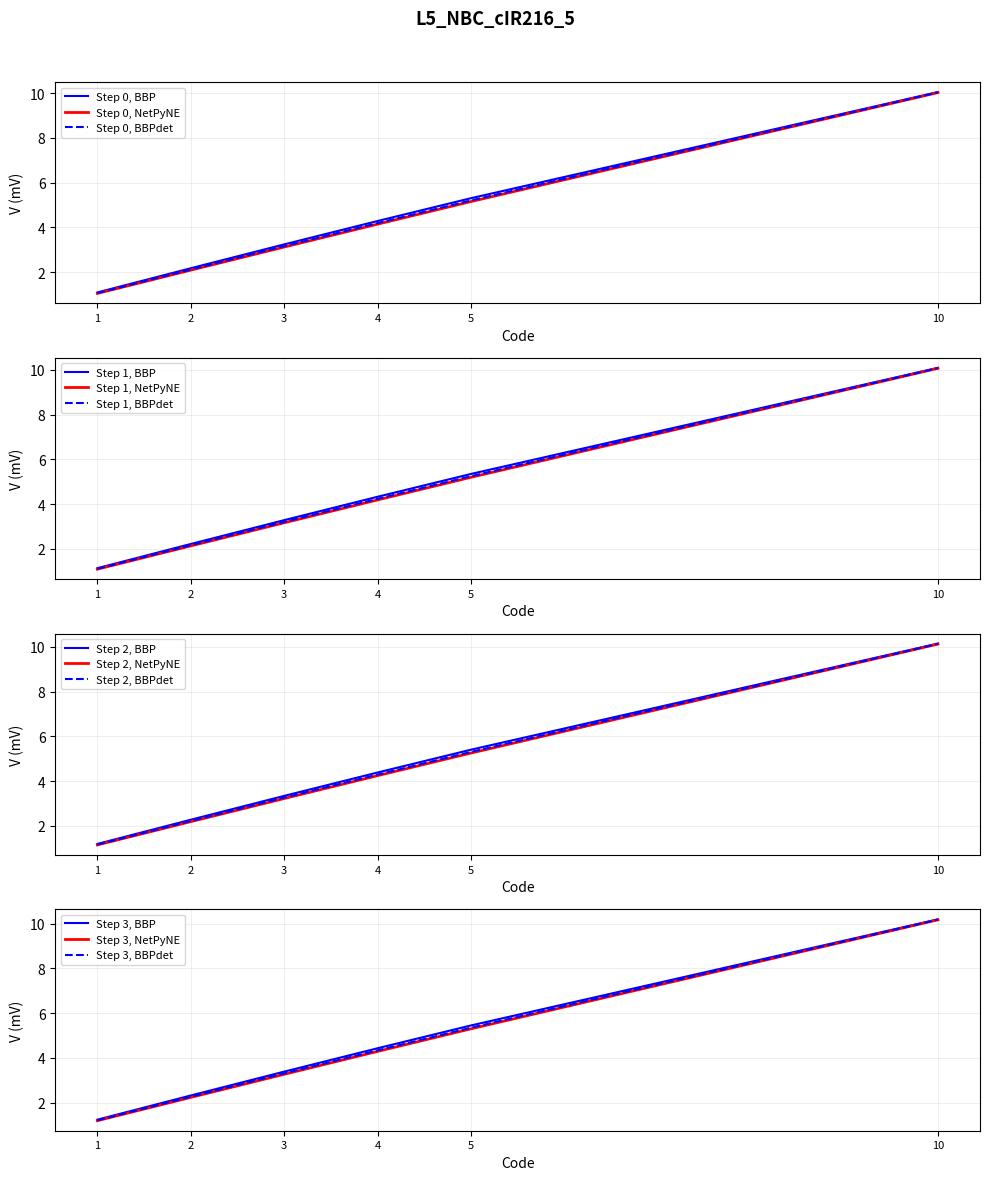

What is the value of the 6th point from the left?

10.0